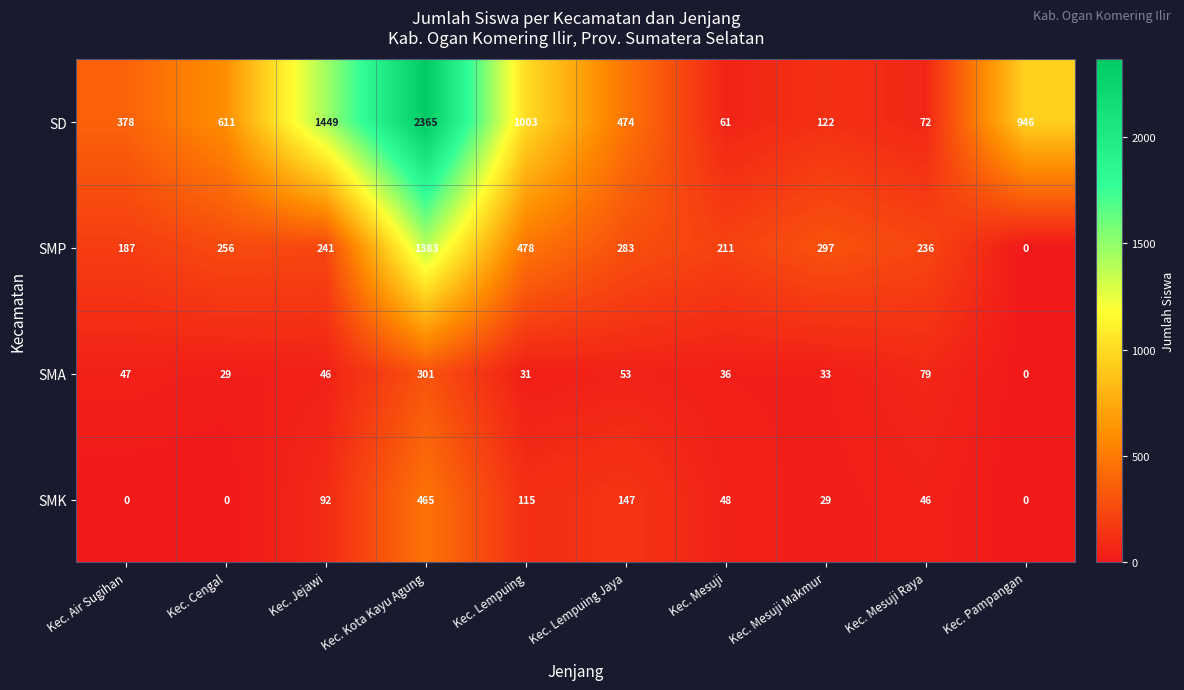

What is the highest value of the SMP series?

1383